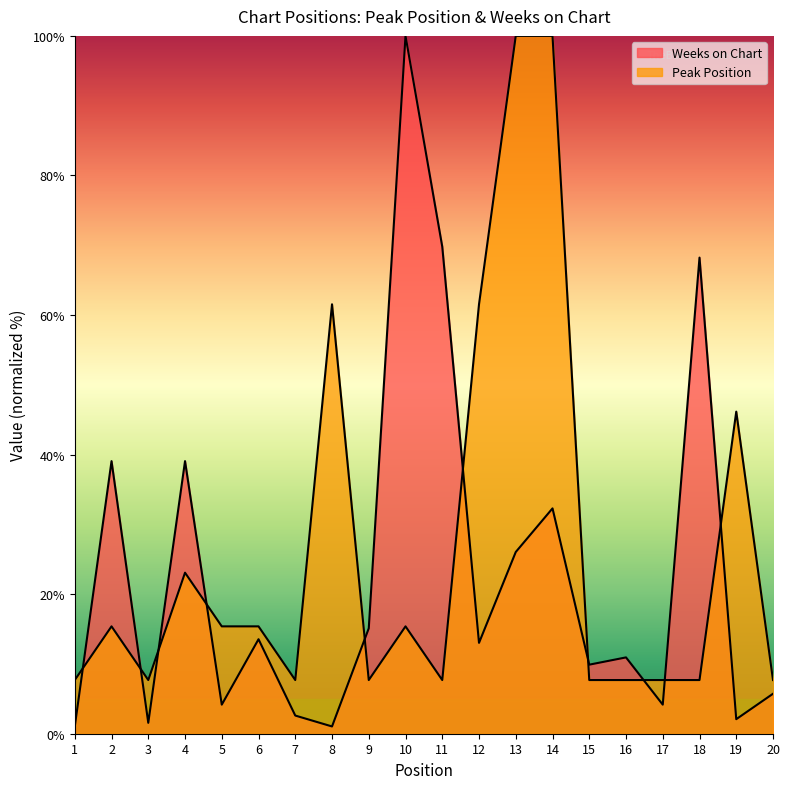

Reading left to right, list all the values displayed in this chart.

Peak Position: 1=7.7	2=15.4	3=7.7	4=23.1	5=15.4	6=15.4	7=7.7	8=61.5	9=7.7	10=15.4	11=7.7	12=61.5	13=100.0	14=100.0	15=7.7	16=7.7	17=7.7	18=7.7	19=46.2	20=7.7
Weeks on Chart: 1=1.0	2=39.1	3=1.6	4=39.1	5=4.2	6=13.5	7=2.6	8=1.0	9=15.1	10=100.0	11=69.8	12=13.0	13=26.0	14=32.3	15=9.9	16=10.9	17=4.2	18=68.2	19=2.1	20=5.7